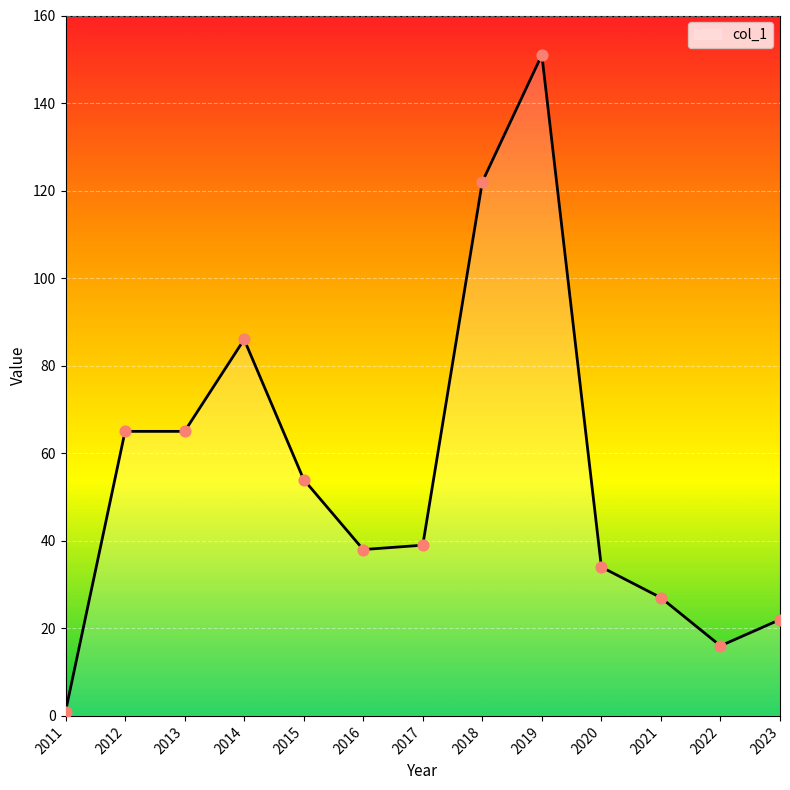

Approximately how many times larger is the value at 2023 compared to 2013?

0.3